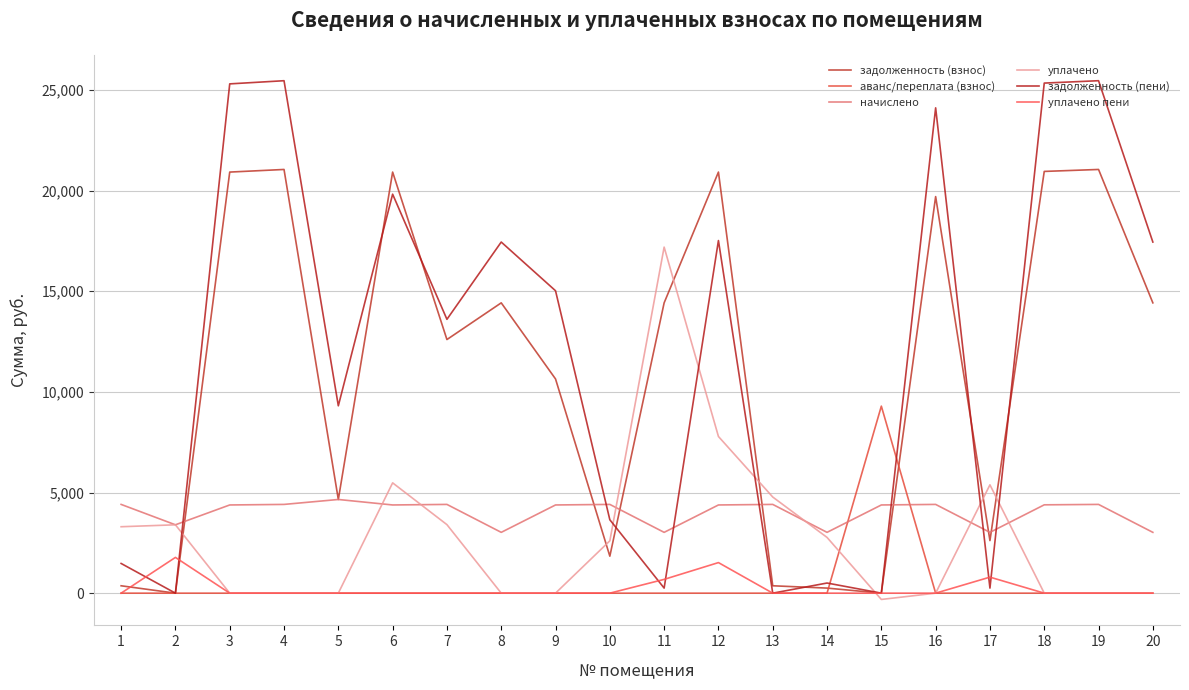

How many interior local peaks does the задолженность (пени) series have?

7